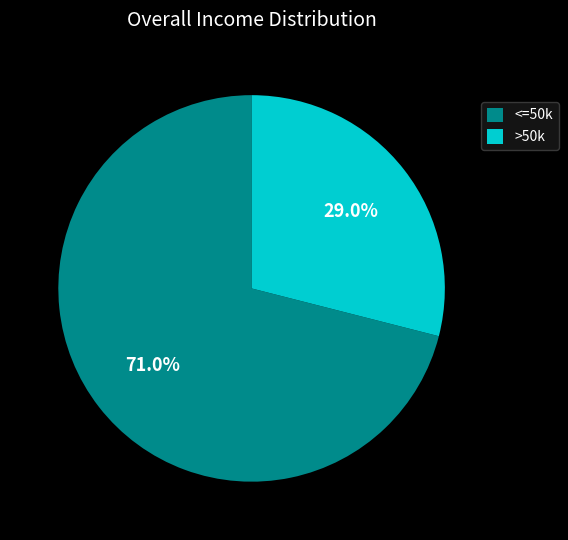

Is there a majority slice in this chart?

Yes